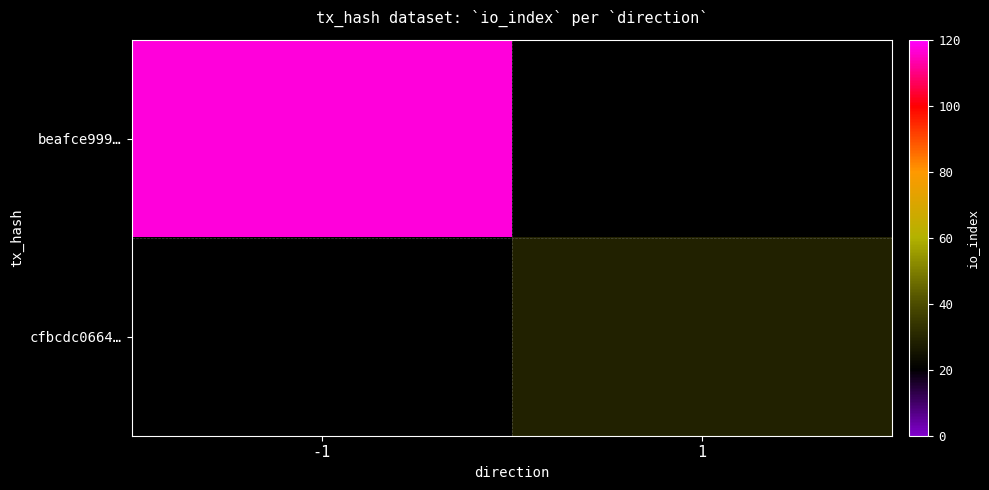

How many distinct data groups are displayed?

2